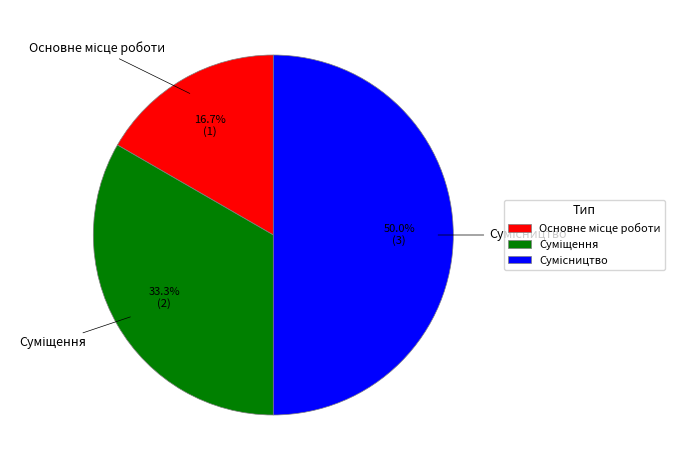

How many slices are in this pie chart?

3